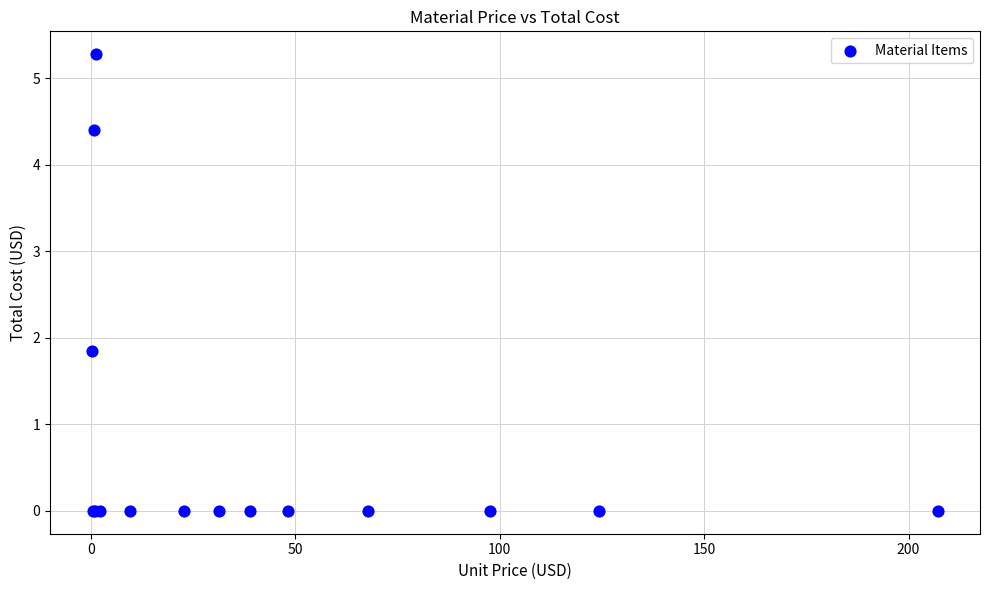

What Y value in the scatter plot is closest to 2?

1.9